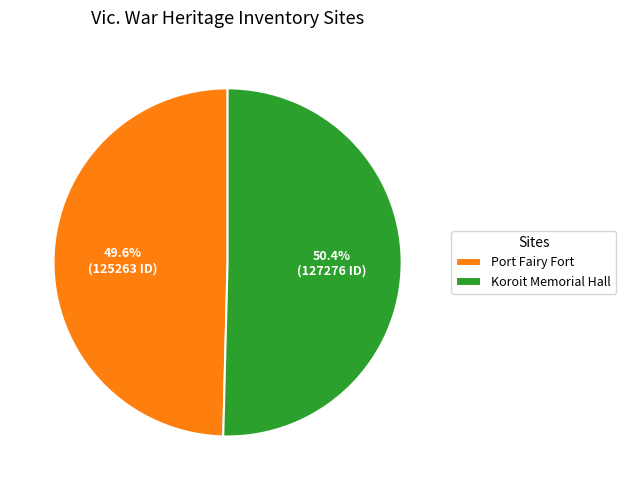

True or false: Port Fairy Fort accounts for 42% of the total.

False